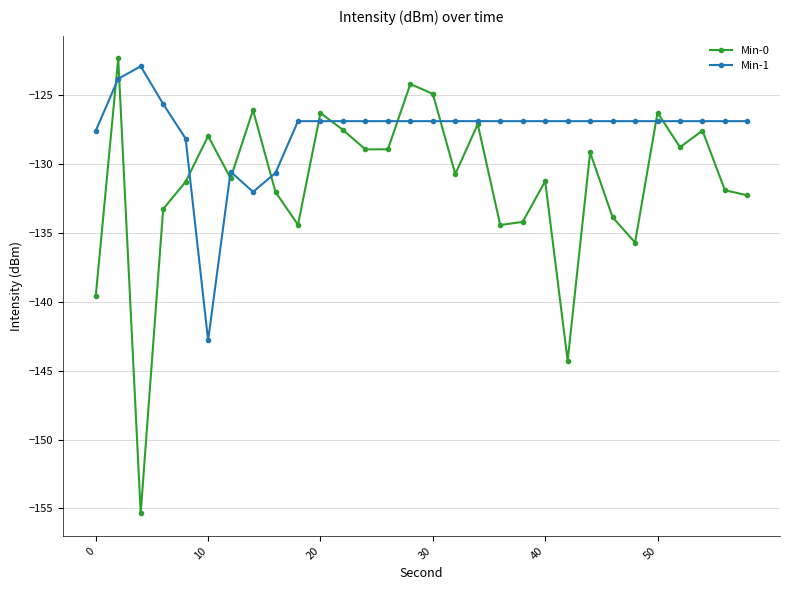

How many values in the Min-0 series exceed -130?

14